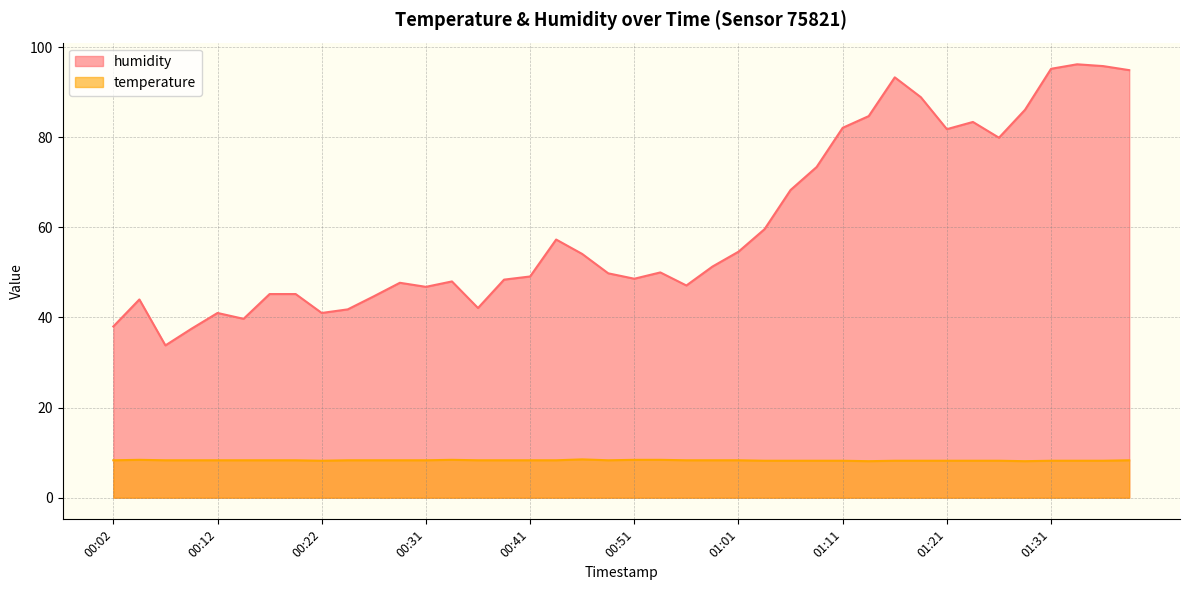

The humidity series shows 44.7 at 00:26. True or false?

True